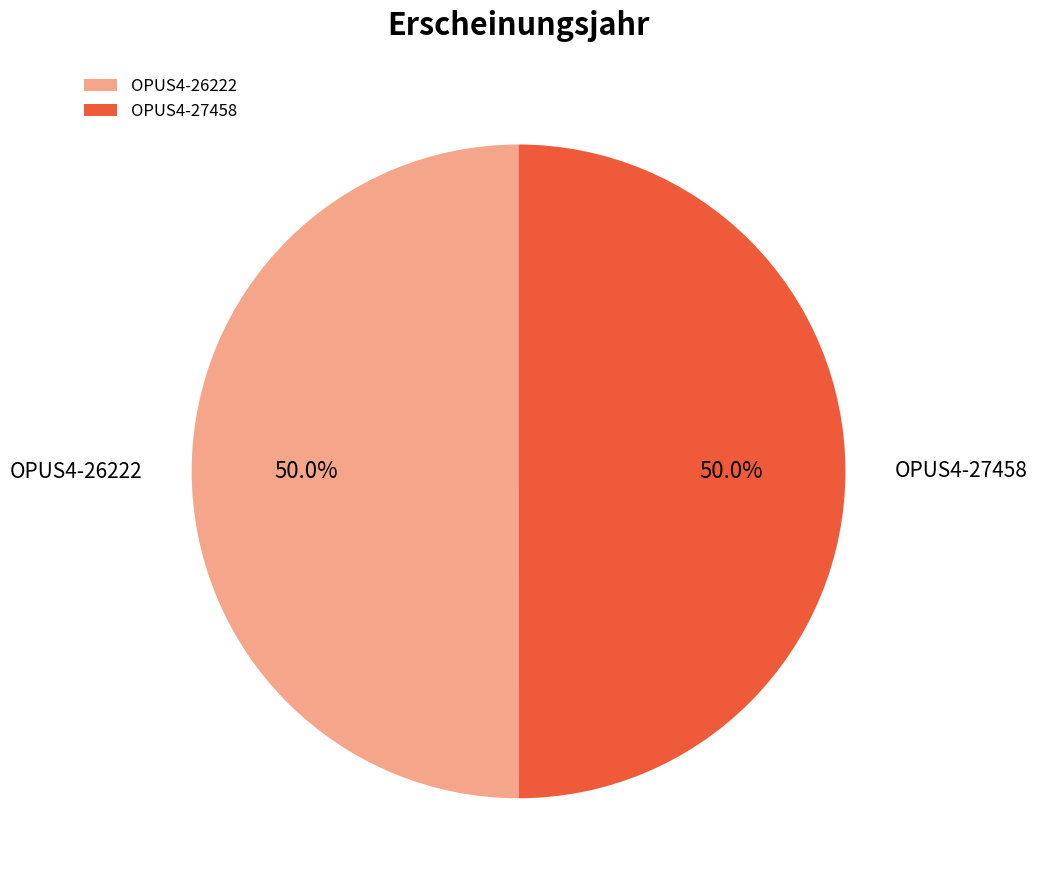

To the nearest percent, what is the combined percentage of OPUS4-27458 and OPUS4-26222?

100%